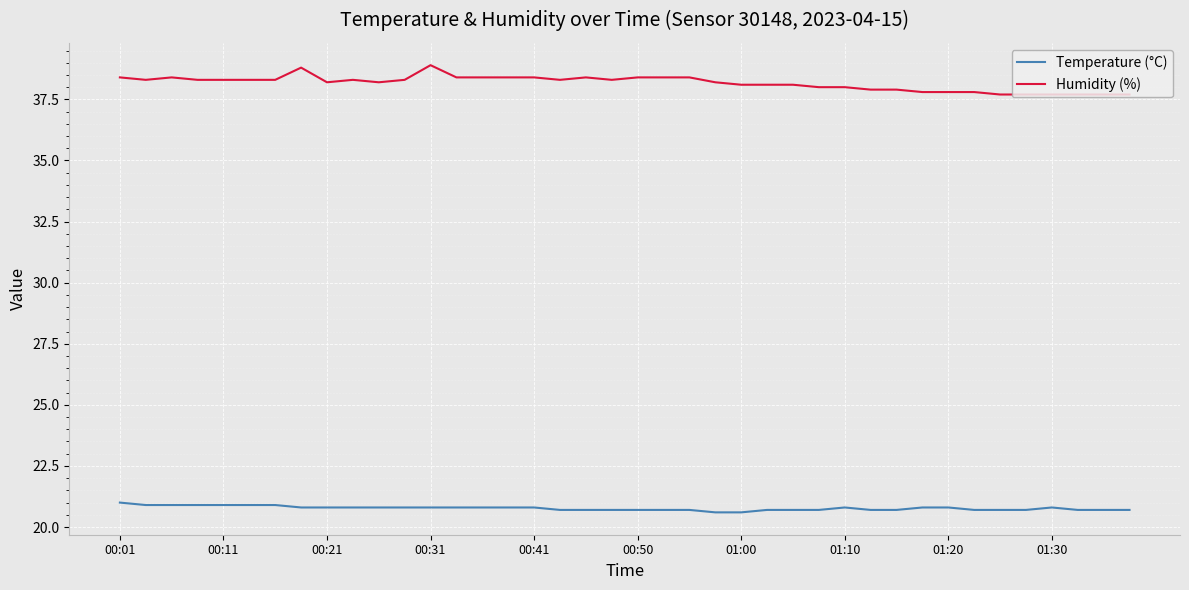

What is the lowest value of the Humidity (%) series?

37.7